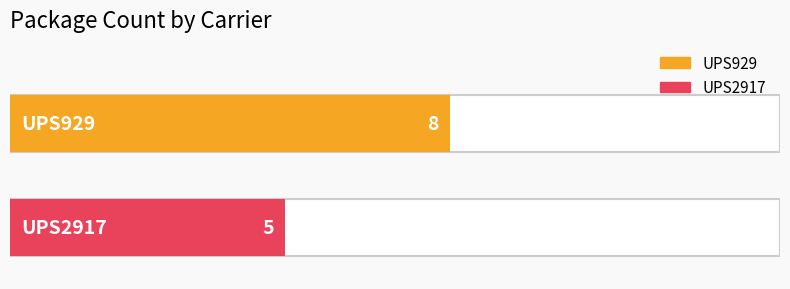

How many values are between 5 and 8?

2